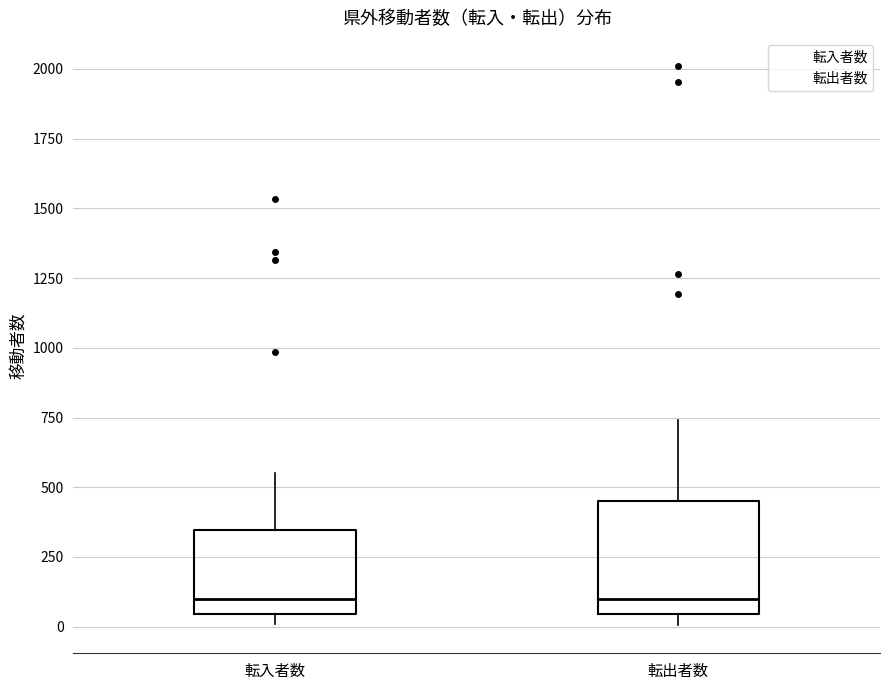

Where does the upper whisker of the box for 転出者数 end on the y-axis? The values are not printed on the chart, so give them approximately, as read against the axis.

750